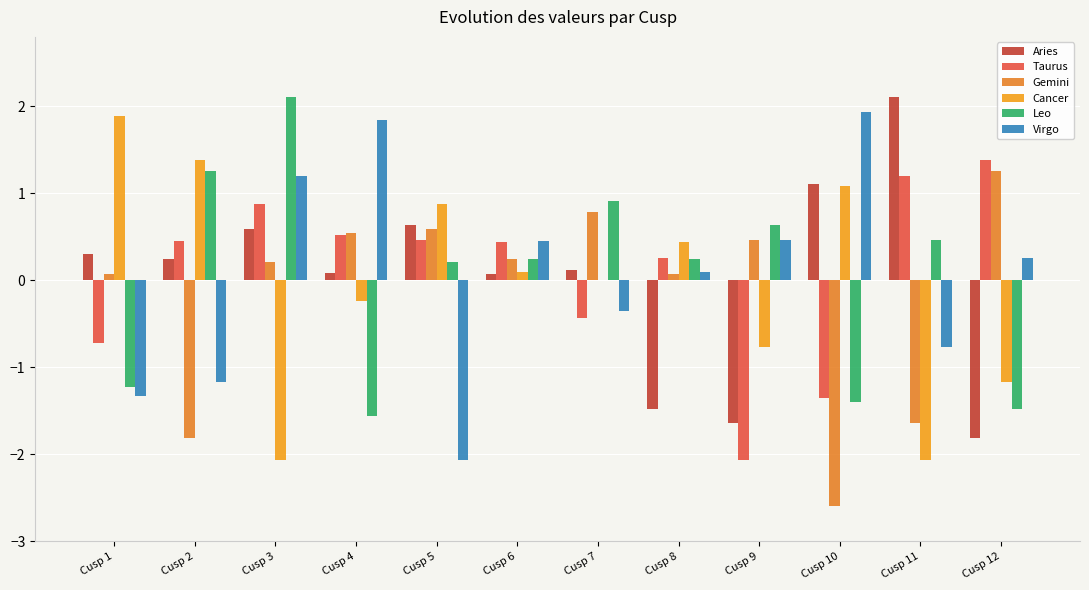

How many data points in Aries are above 0?

9